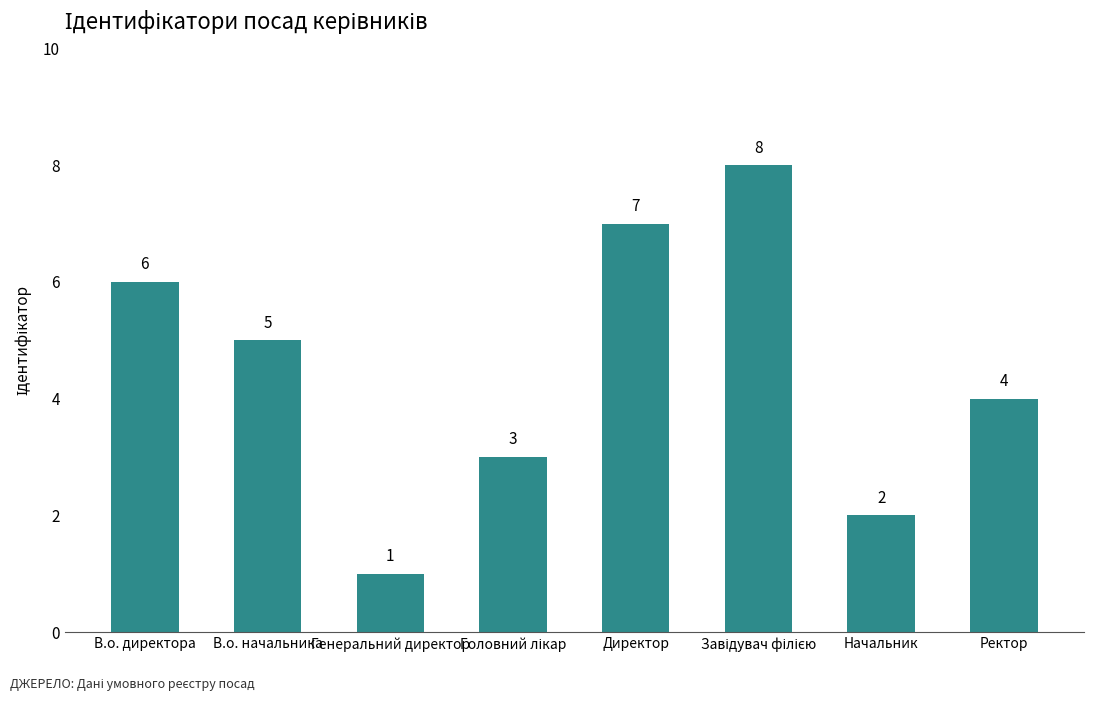

What is the difference between the maximum and minimum values?

7